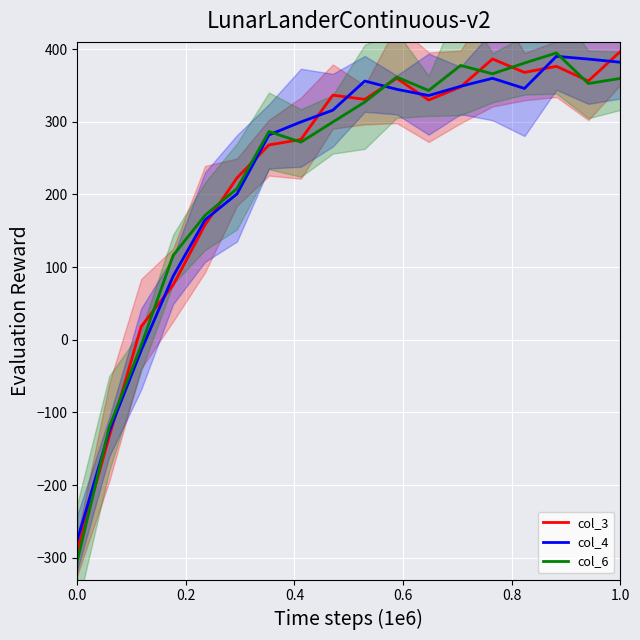

How many series are shown in this chart?

3